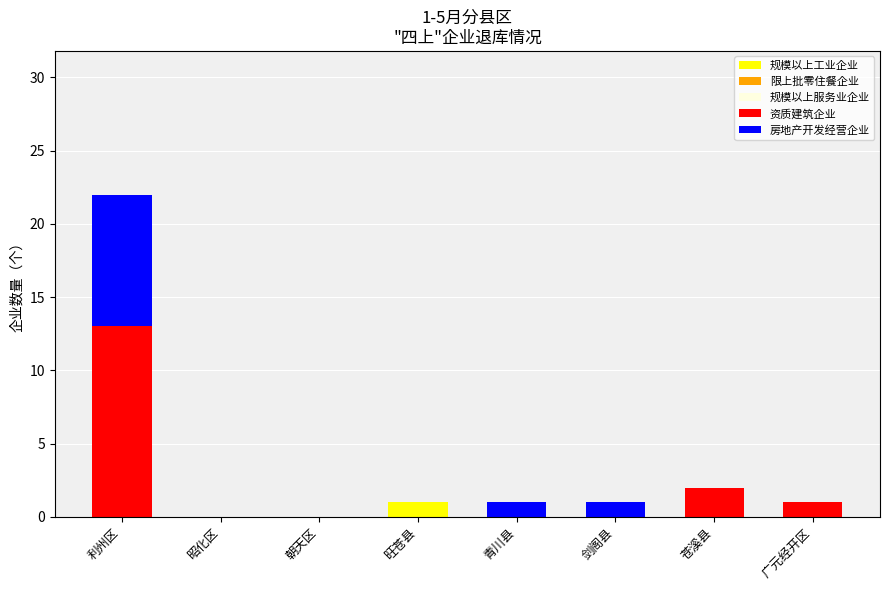

At which label does 规模以上工业企业 reach its peak?

旺苍县